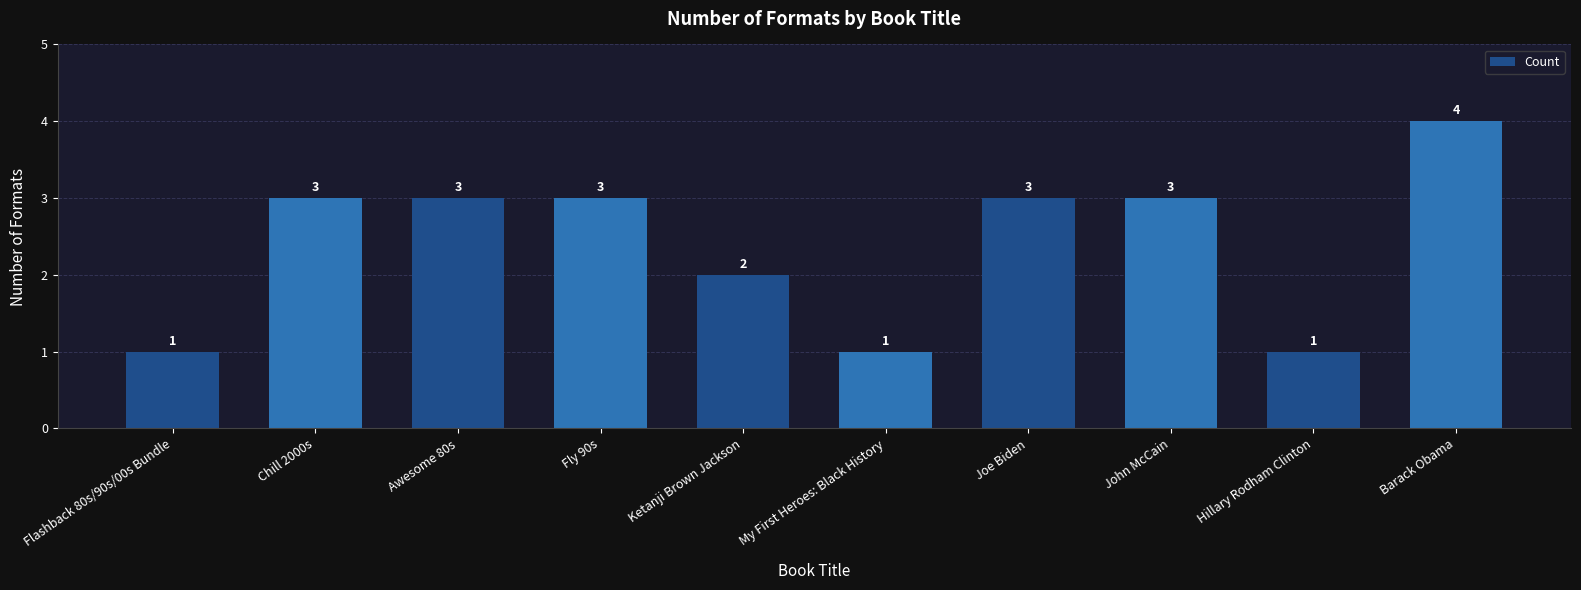

How many bars are there in total?

10